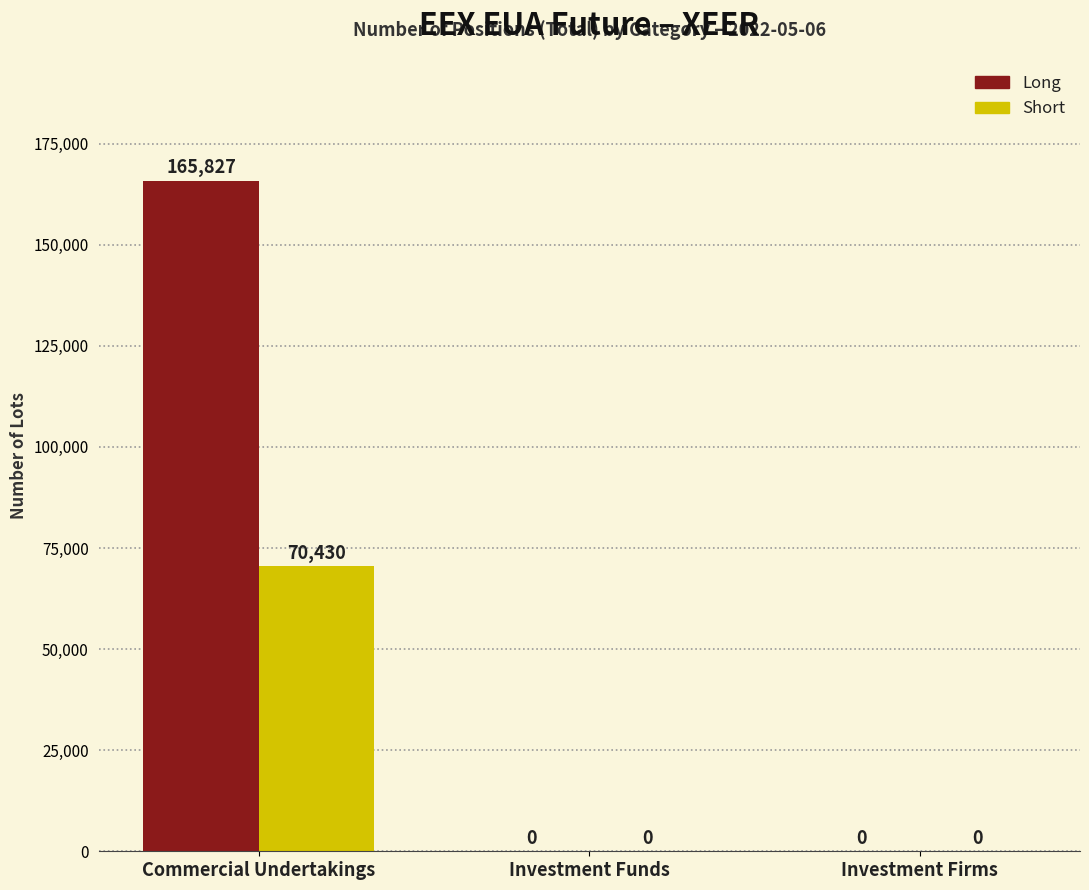

Is it true that Short equals 0 at Investment Firms?

True